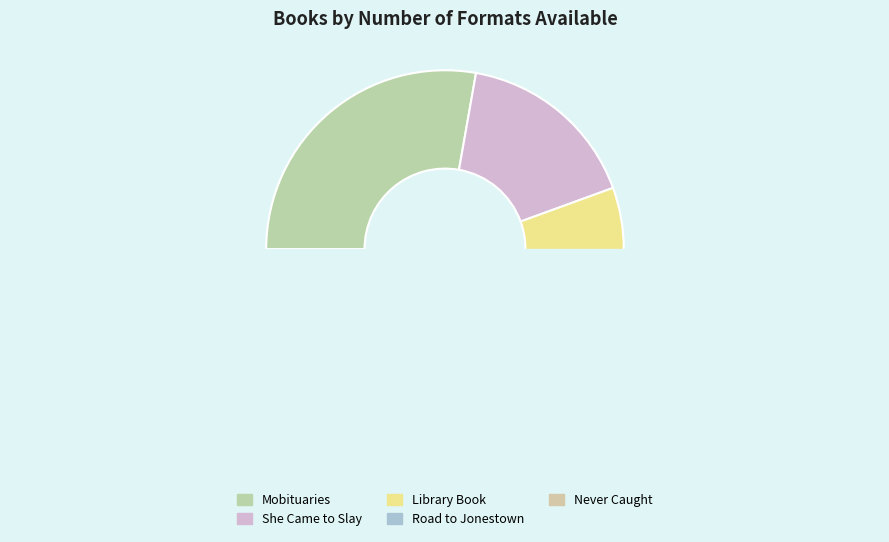

To the nearest percent, what is the average slice percentage?

20%